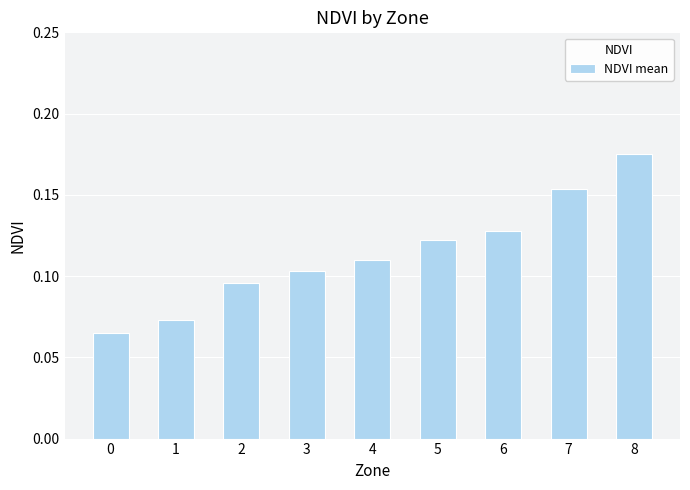

Rank the categories by value from lowest to highest.

0, 1, 2, 3, 4, 5, 6, 7, 8